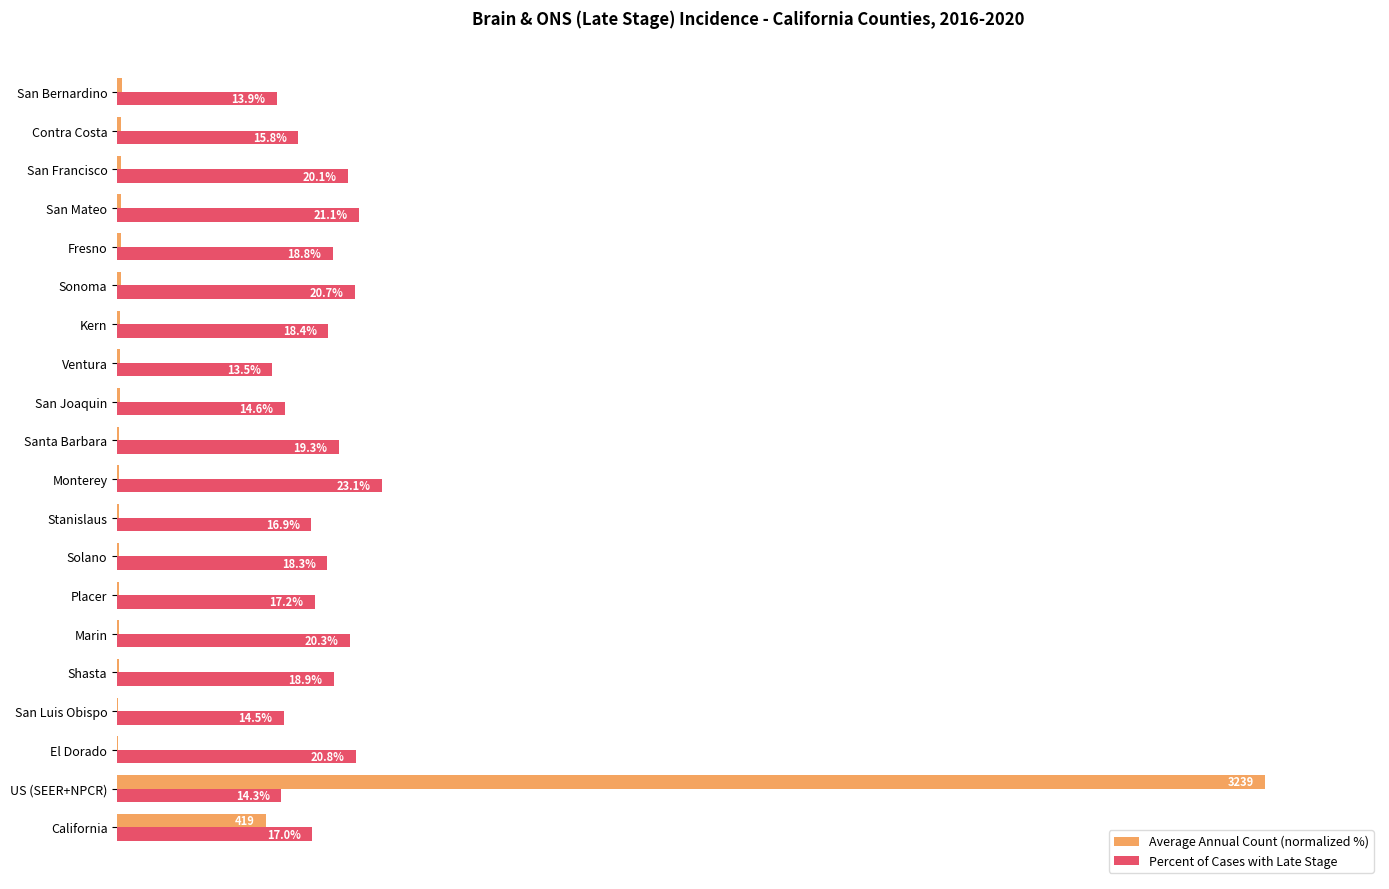

At which label does Percent of Cases with Late Stage reach its peak?

Monterey